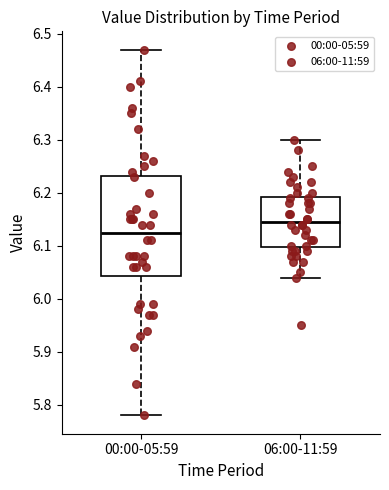

Reading left to right, transcribe this box plot: for each box, give where its median line is, the range the box spans, and where its two whiskers end, as read against the y-axis. The values are not printed on the chart, so give them approximately, as read against the axis.

00:00-05:59: median 6.13, box 6.04 to 6.23, whiskers 5.78 to 6.47
06:00-11:59: median 6.15, box 6.10 to 6.19, whiskers 6.04 to 6.30